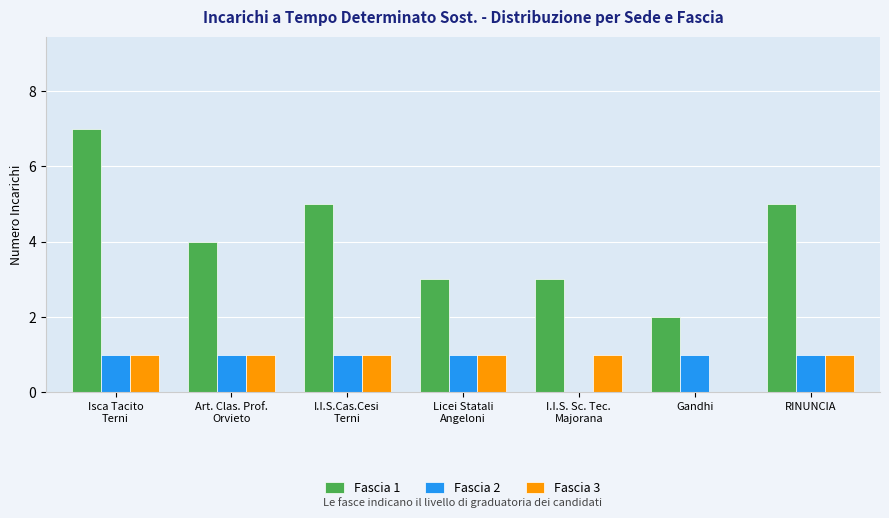

How many distinct data groups are displayed?

3